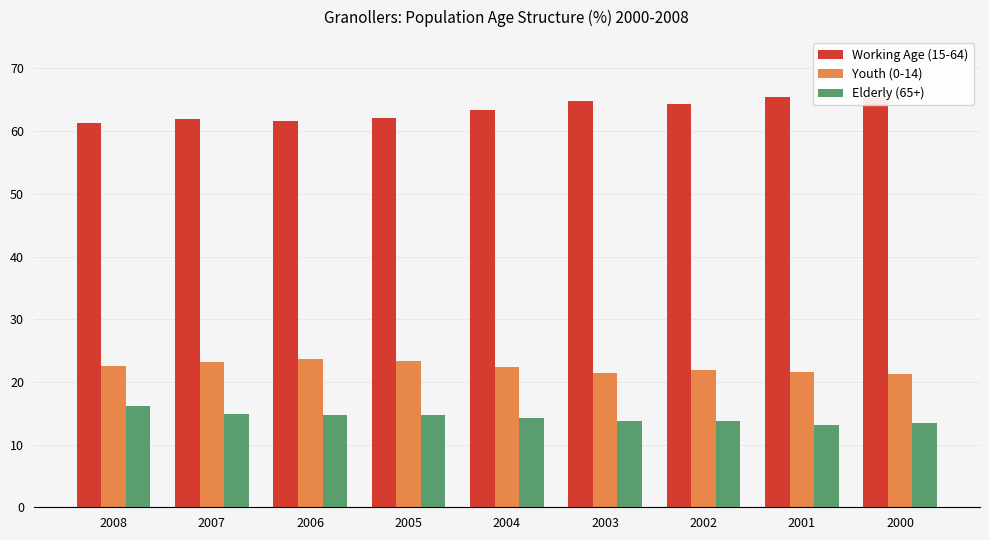

What is the highest value of the Youth (0-14) series?

23.7